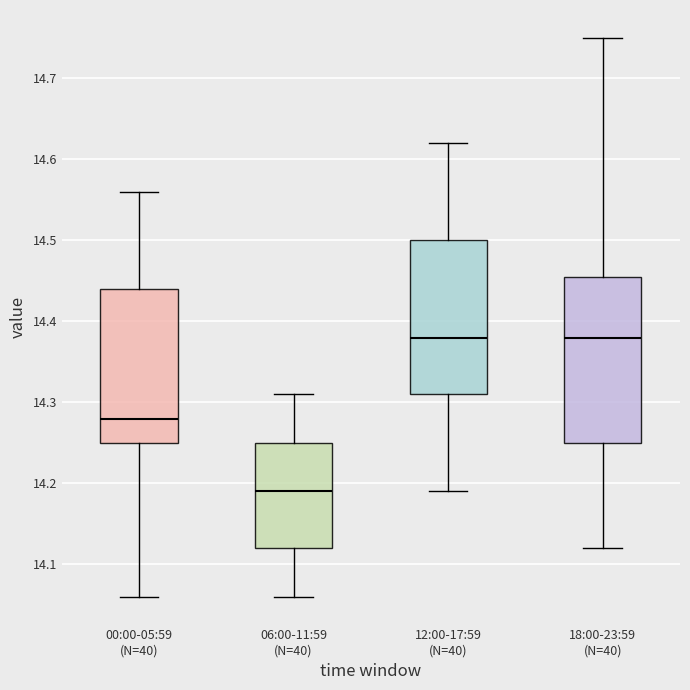

Reading left to right, transcribe this box plot: for each box, give where its median line is, the range the box spans, and where its two whiskers end, as read against the y-axis. The values are not printed on the chart, so give them approximately, as read against the axis.

00:00-05:59 (N=40): median 14.28, box 14.25 to 14.44, whiskers 14.06 to 14.56
06:00-11:59 (N=40): median 14.19, box 14.12 to 14.25, whiskers 14.06 to 14.31
12:00-17:59 (N=40): median 14.38, box 14.31 to 14.50, whiskers 14.19 to 14.62
18:00-23:59 (N=40): median 14.38, box 14.25 to 14.46, whiskers 14.12 to 14.75